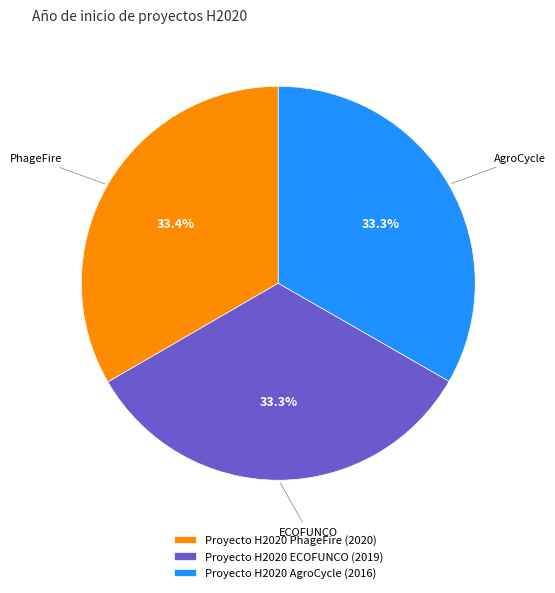

What percentage is the Proyecto H2020 ECOFUNCO slice, to the nearest percent?

33%